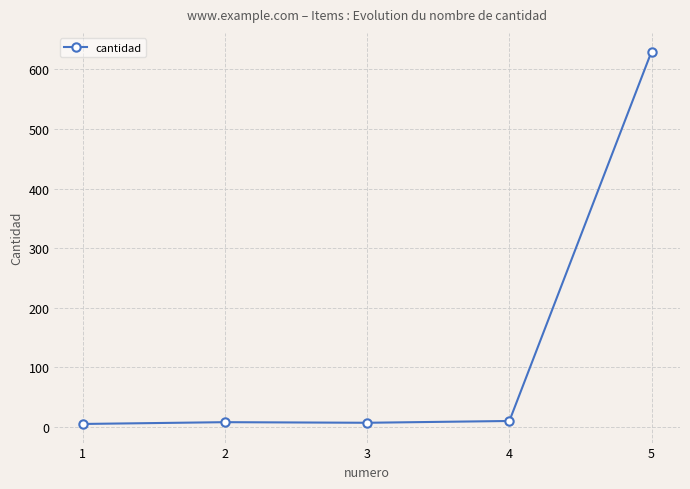

True or false: there are more than 1 points higher than both neighbors.

False